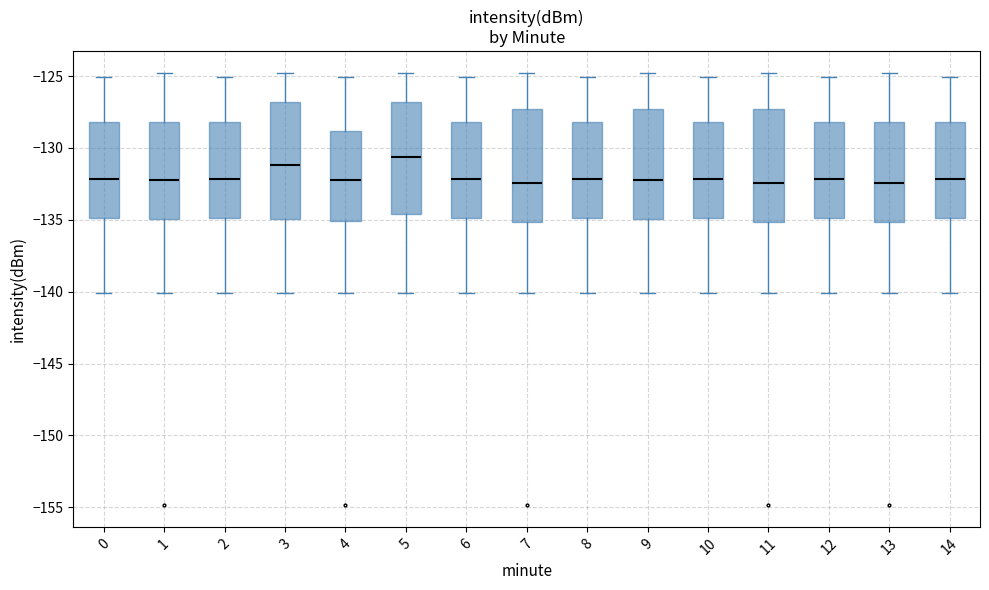

Which box has the highest median line?

5